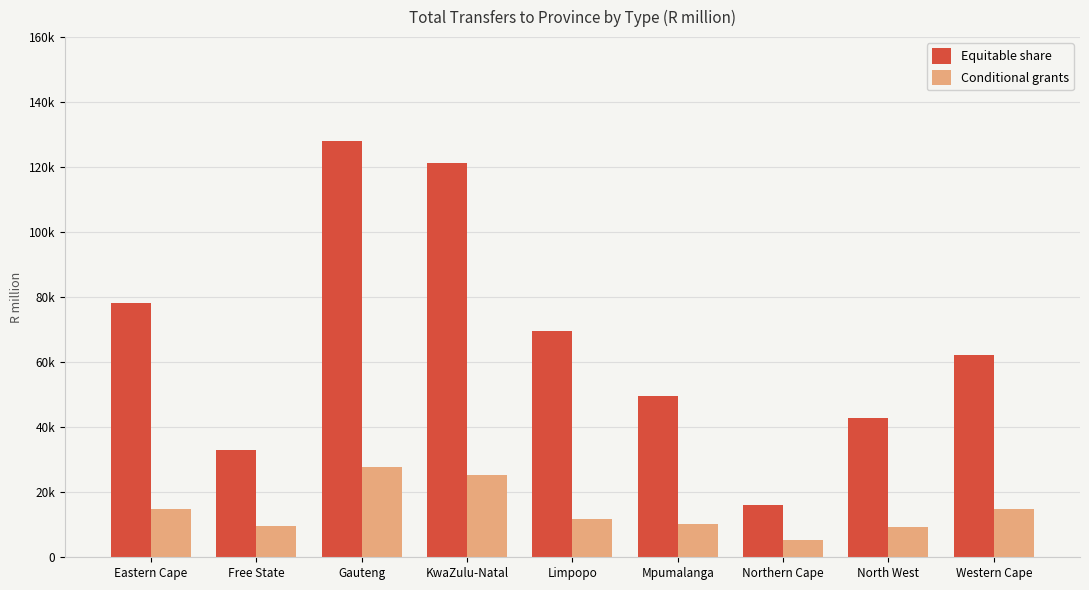

Does the chart contain stacked bars?

No